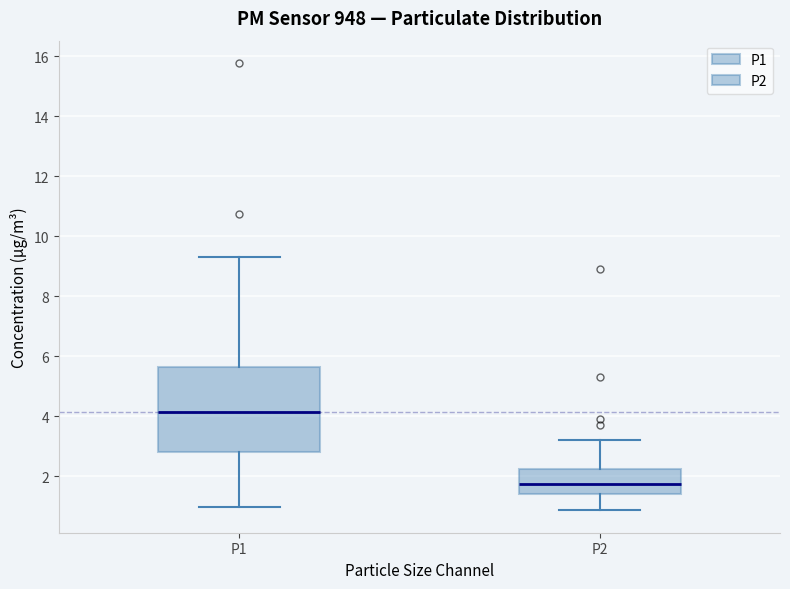

Comparing the boxes themselves (not the whiskers), which one is the tallest?

P1